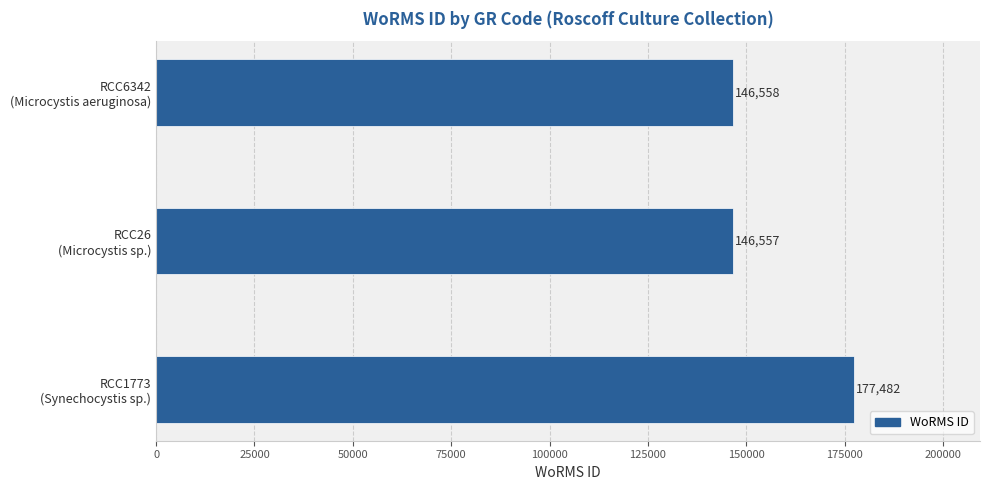

Which label corresponds to the smallest value in the chart?

RCC26
(Microcystis sp.)